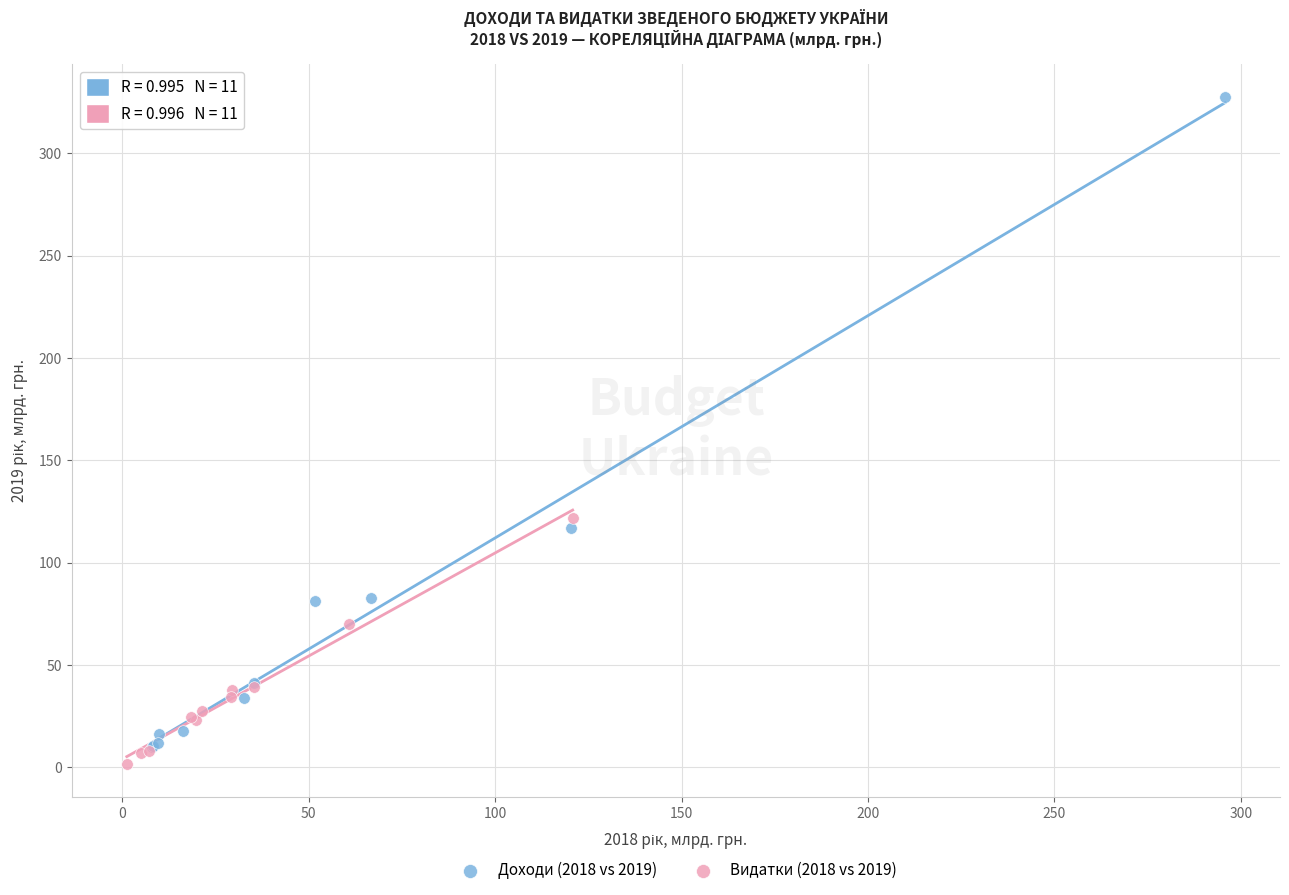

Which series has the widest spread of Y values?

Доходи (2018 vs 2019)